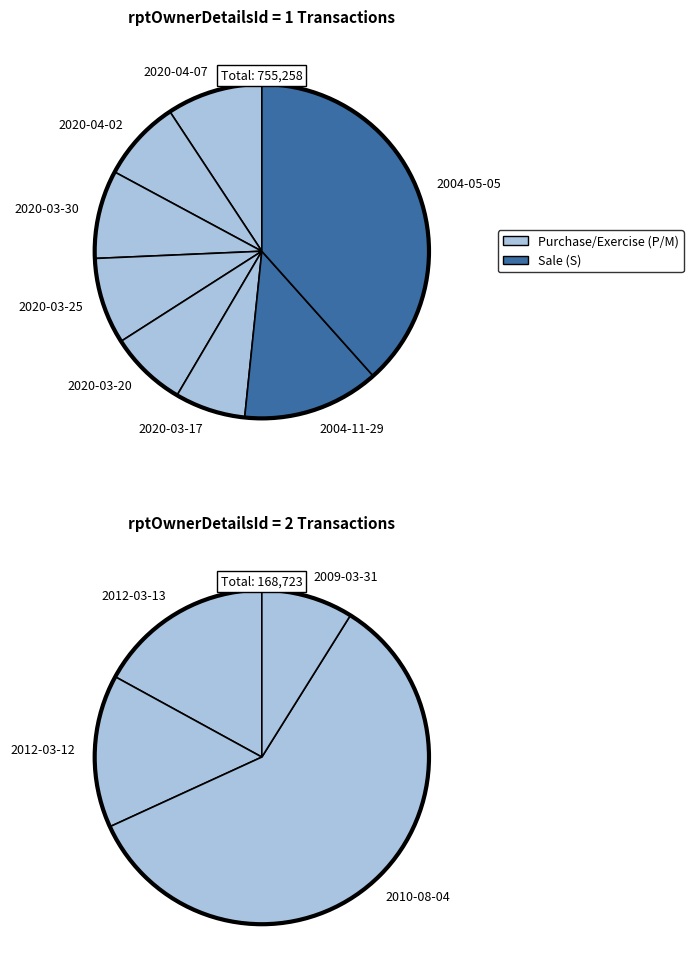

To the nearest percent, what is the difference between the 2004-11-29 and 2012-03-12 slice percentages?

8%